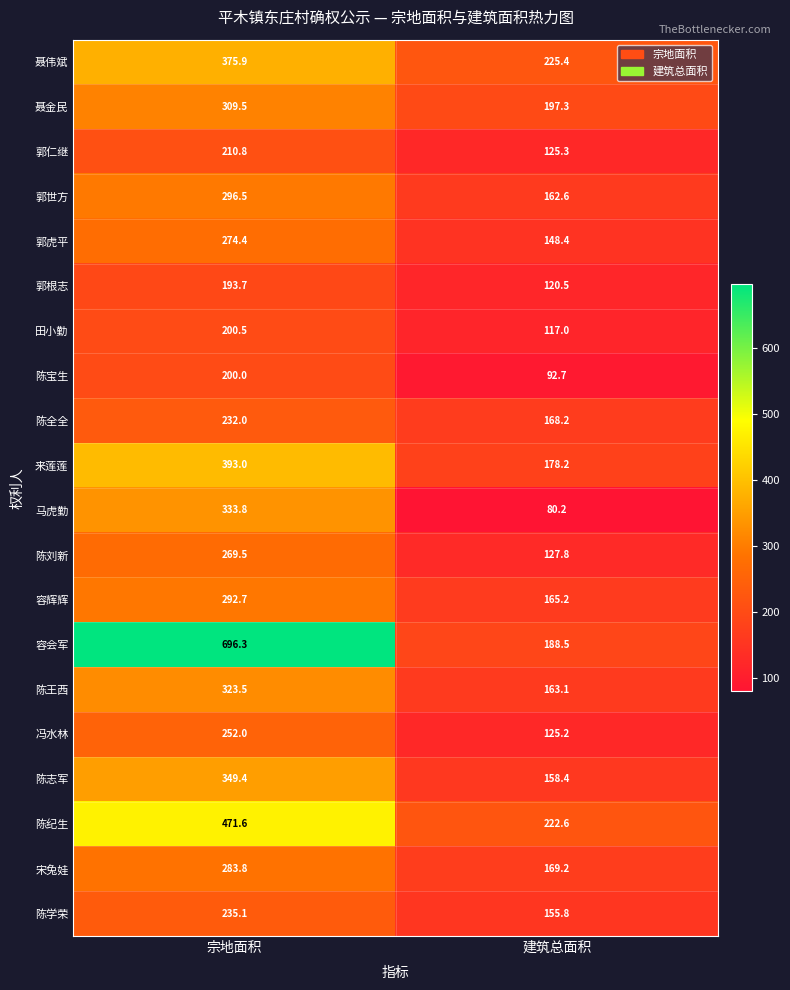

Rank the series by their maximum value, from highest to lowest.

容会军, 陈纪生, 来莲莲, 聂伟斌, 陈志军, 马虎勤, 陈王西, 聂金民, 郭世方, 容辉辉, 宋兔娃, 郭虎平, 陈刘新, 冯水林, 陈学荣, 陈全全, 郭仁继, 田小勤, 陈宝生, 郭根志